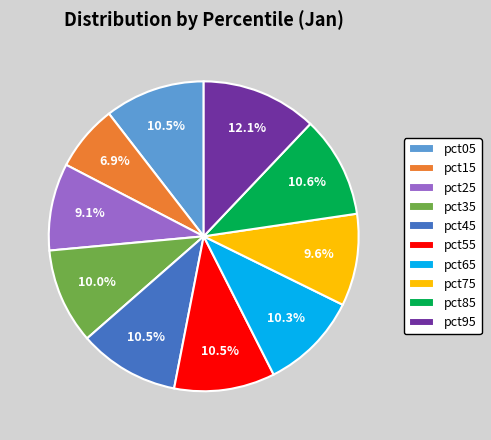

Is there a majority slice in this chart?

No